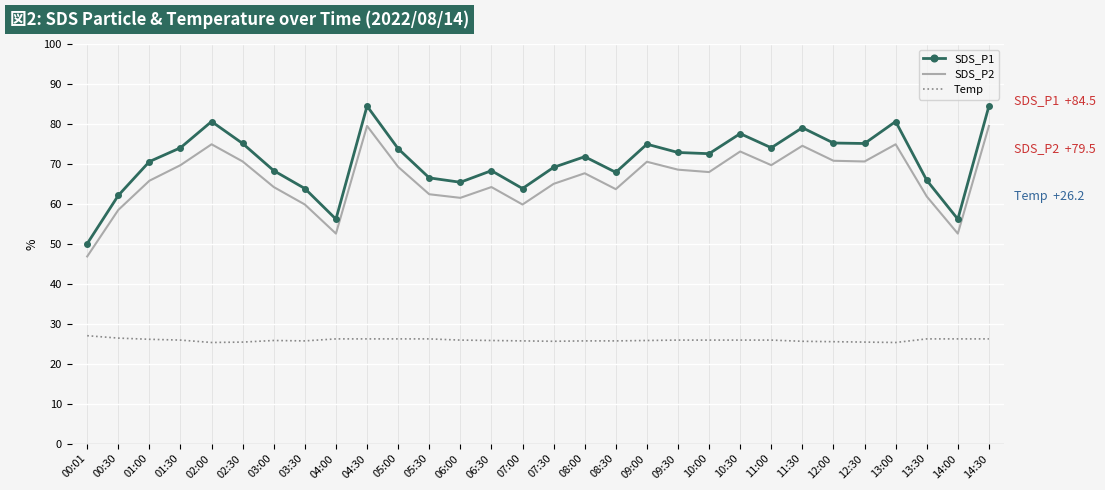

True or false: Temp and SDS_P2 intersect in this chart.

False